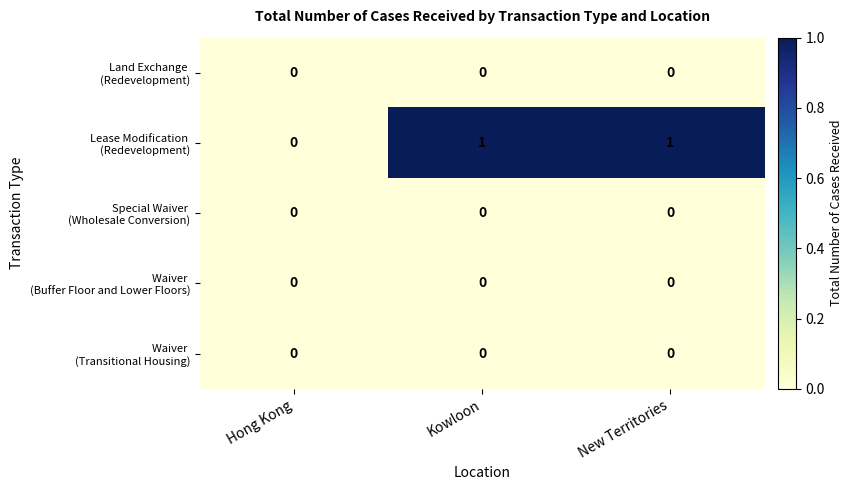

Which series has the largest total across all categories?

Lease Modification (Redevelopment)